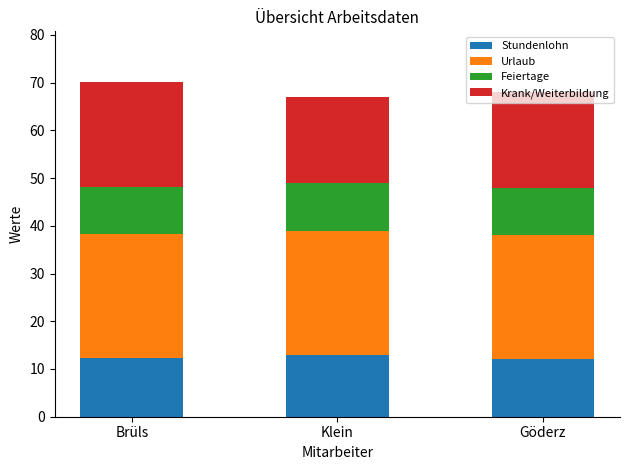

Is it true that Stundenlohn equals 17.8 at Klein?

False